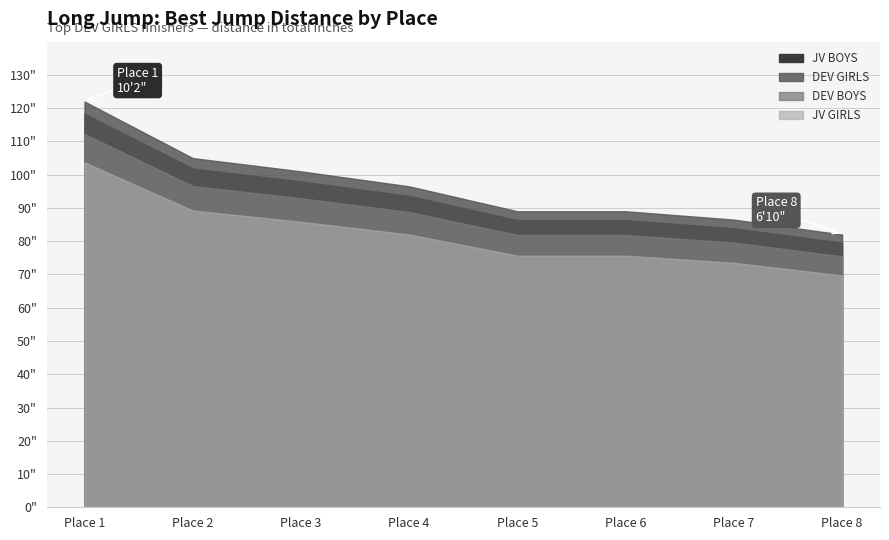

At which category does the chart reach its peak across all series?

Place 1